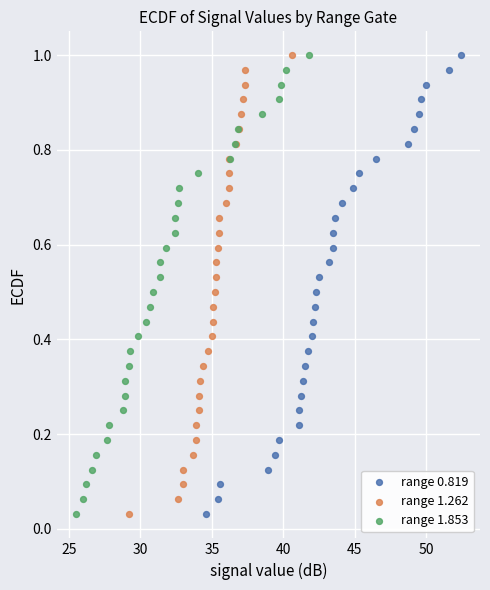

What are all the series names shown in the legend?

range 0.819, range 1.262, range 1.853